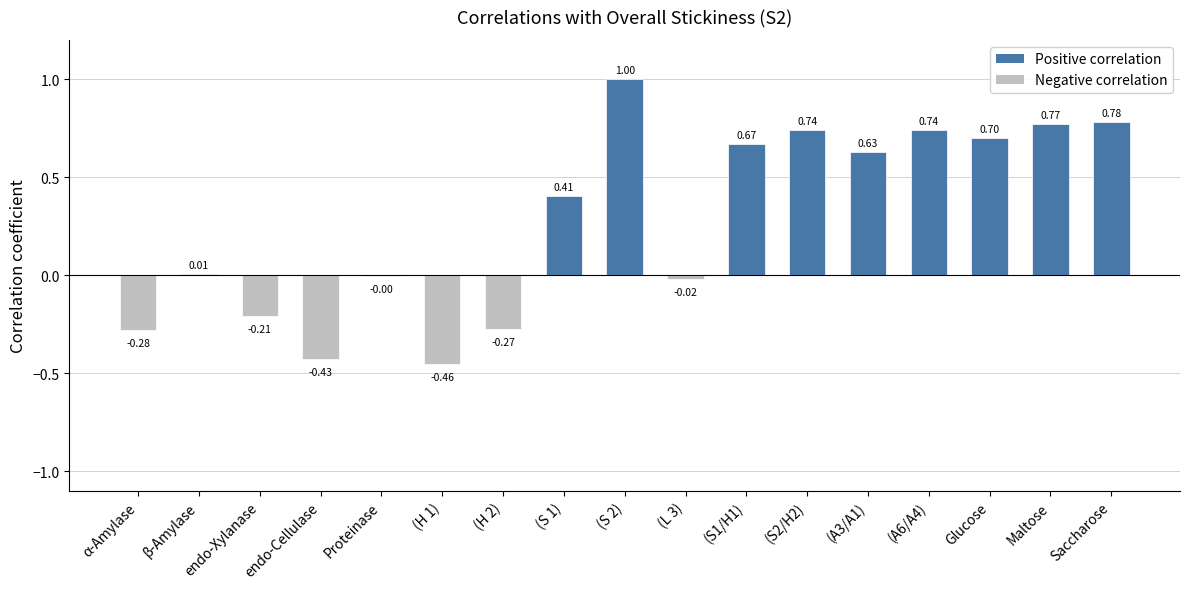

What is the sum of all values?

4.8